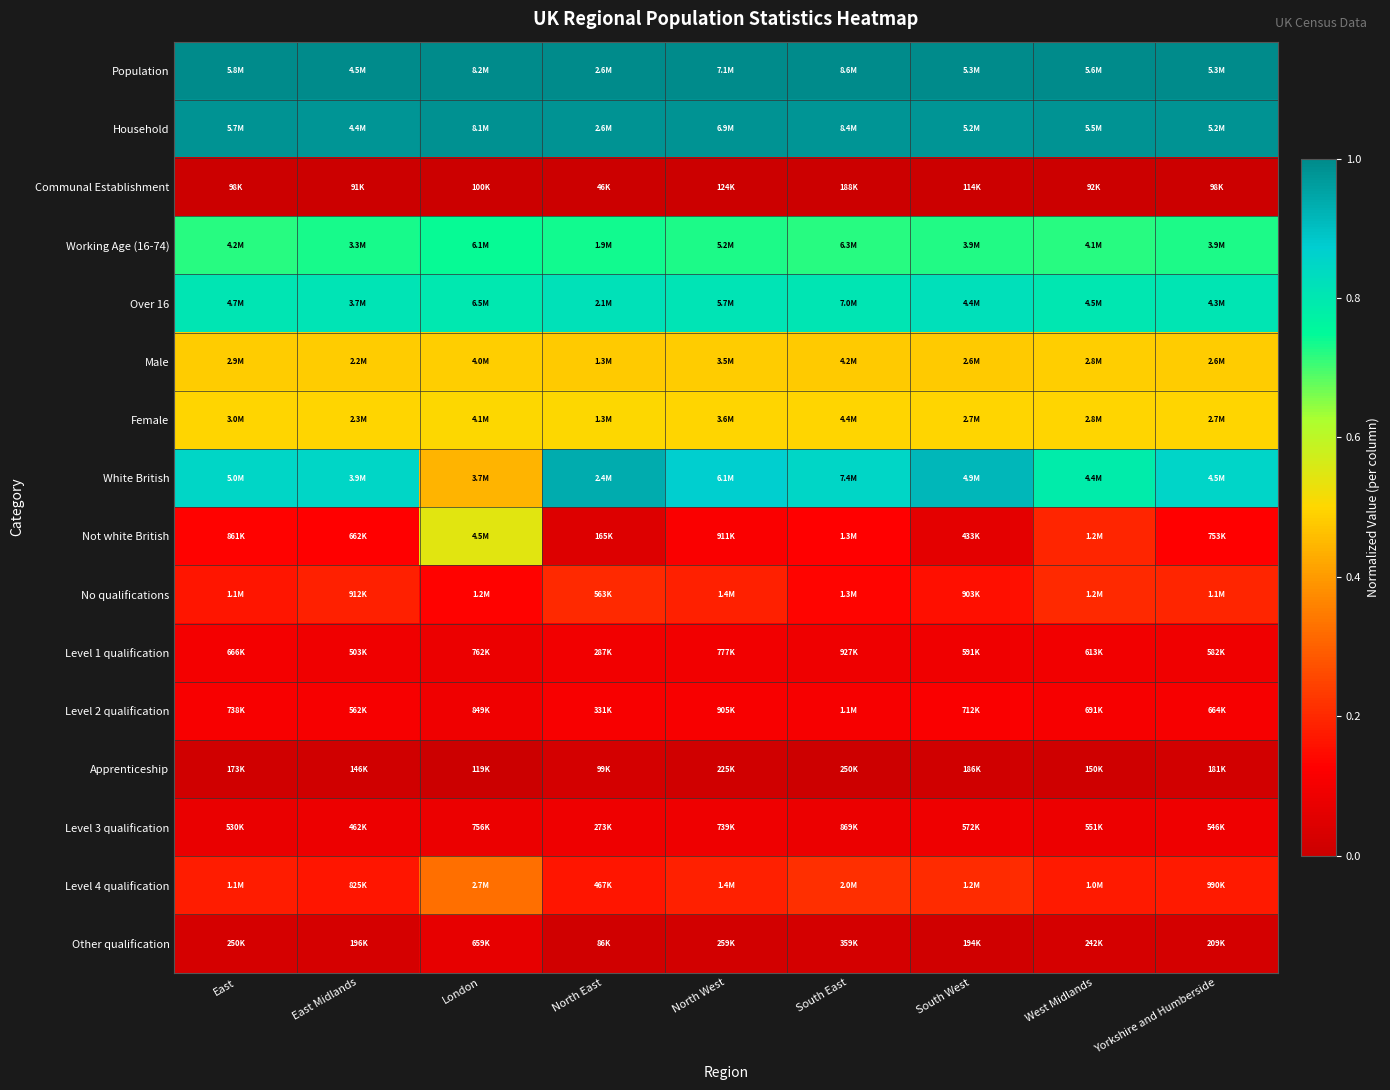

Between South West and South East, which is larger?

South West